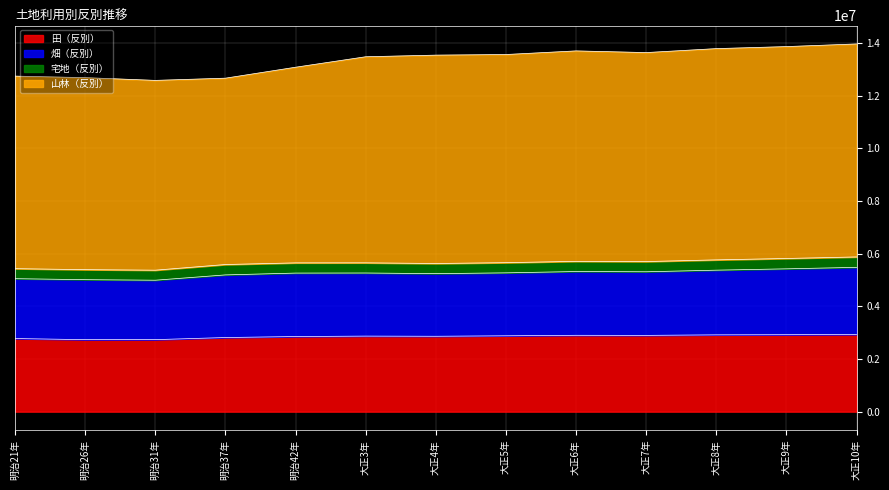

At which label does 山林（反別） first exceed 13541848?

大正5年